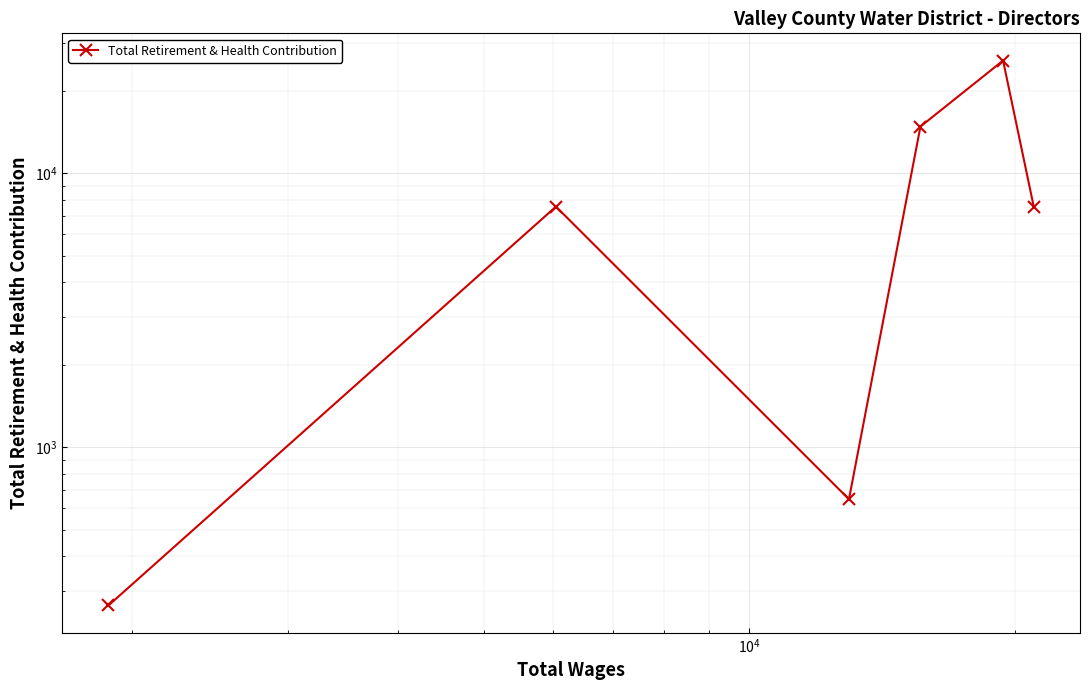

What is the sum of all values?

56715